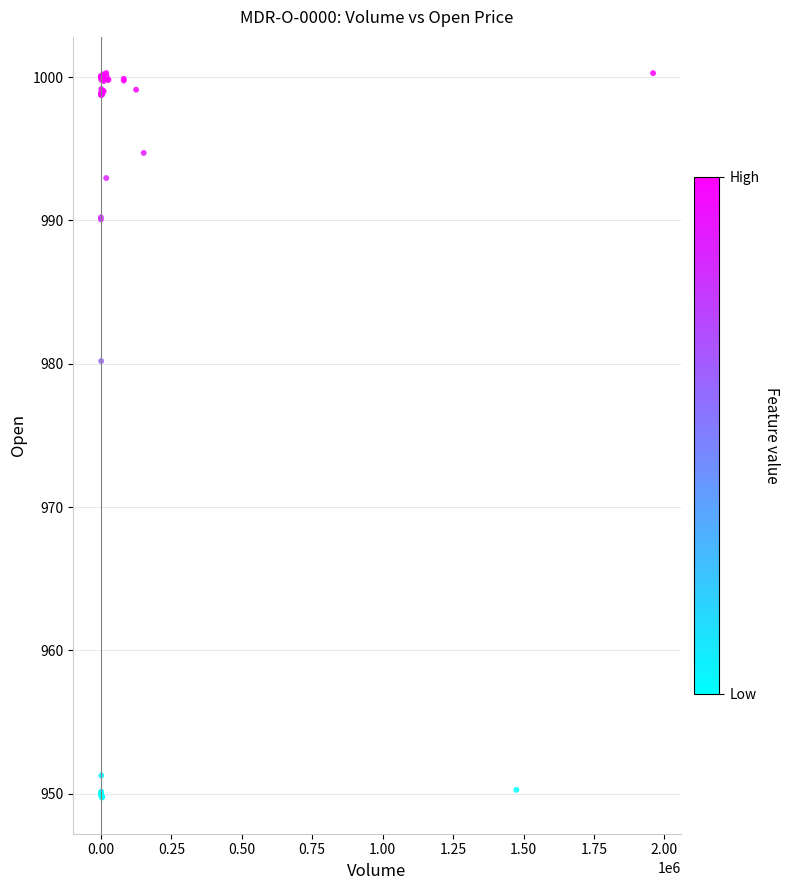

What Y value in the scatter plot is closest to 975?

980.2